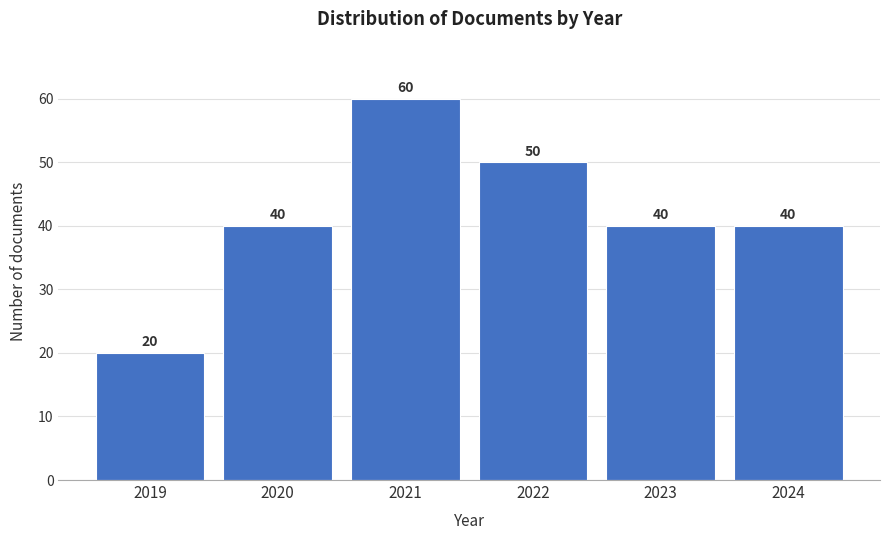

Reading left to right, extract all data points from this chart.

20	40	60	50	40	40